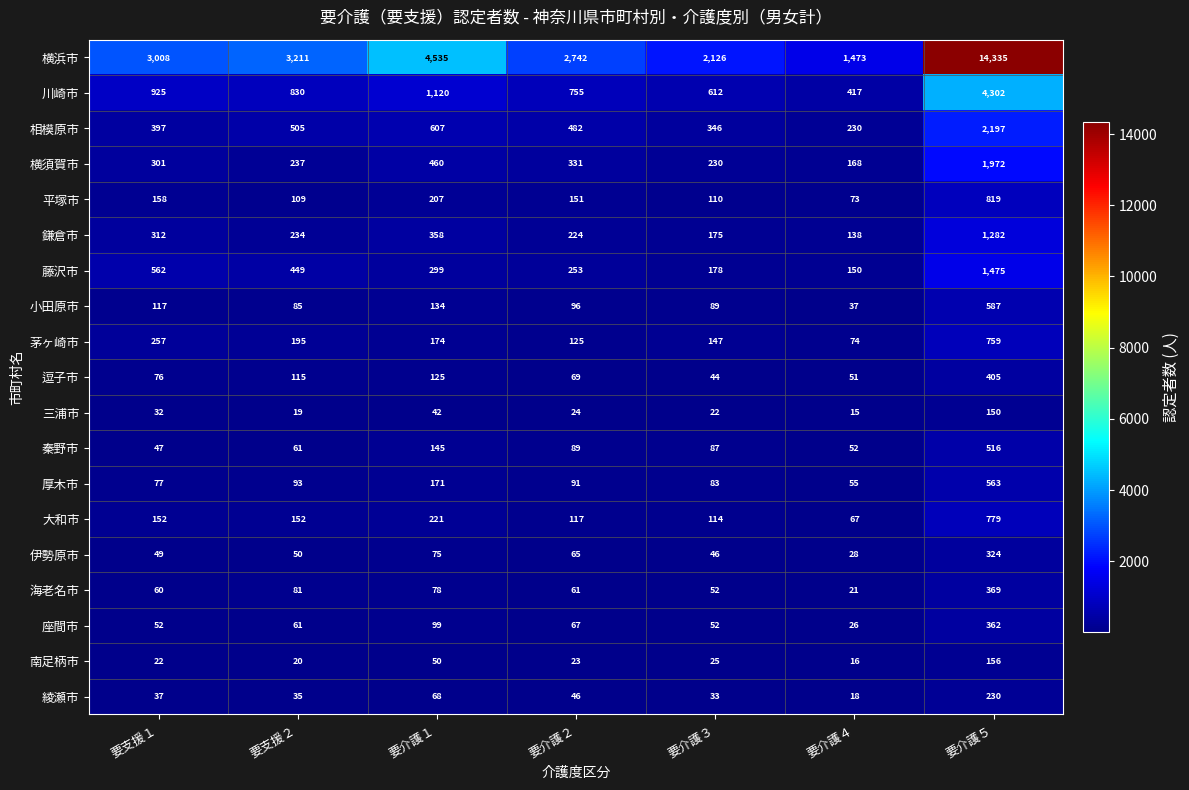

What is the spread (max minus min) of values at 要介護３?

2104